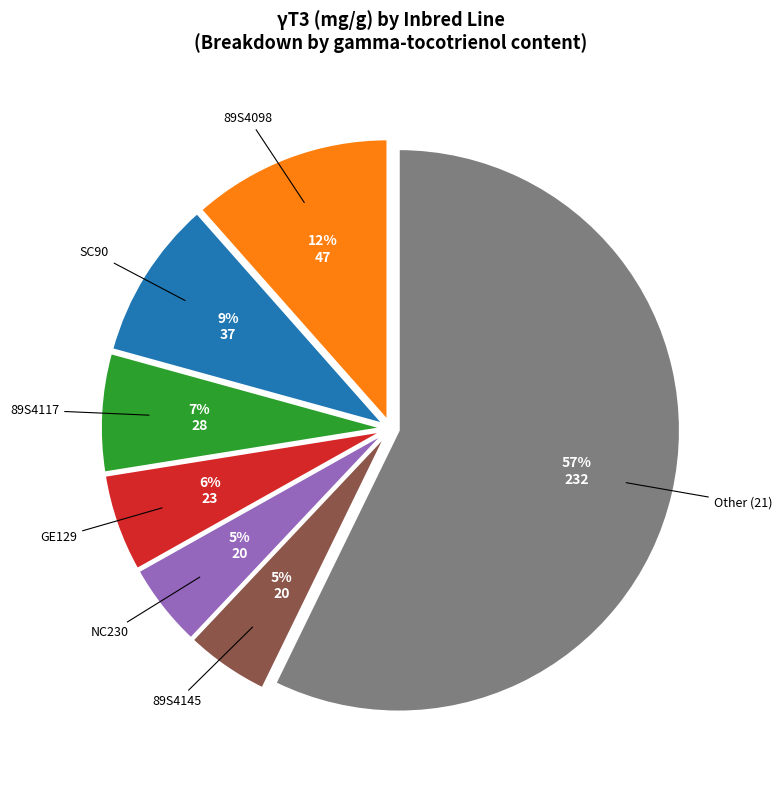

To the nearest percent, what is the average slice percentage?

14%